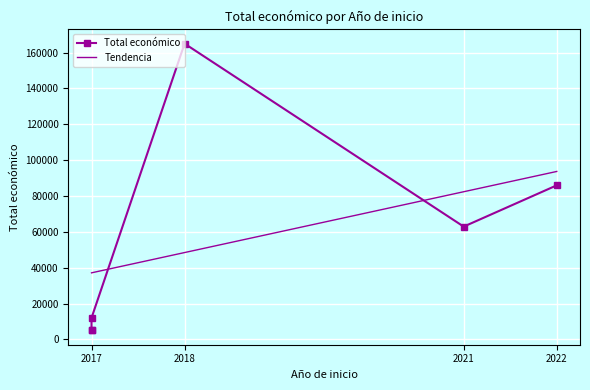

At which category does the data reach its first local peak?

2018